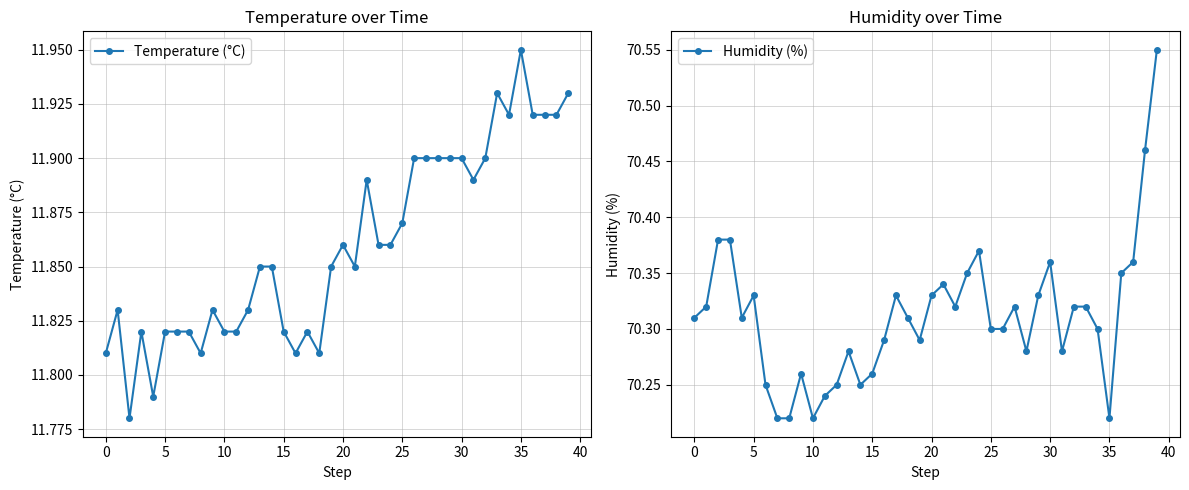

Which series has the largest range (max minus min)?

Humidity (%)